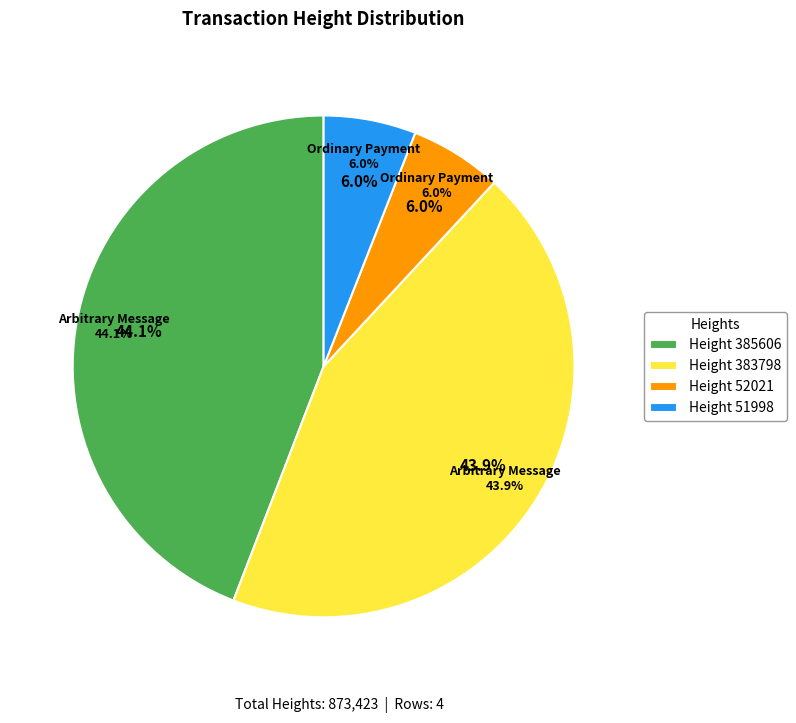

What percentage do Ordinary Payment (Height 51998) and Arbitrary Message (Height 385606) together represent?

50.1%